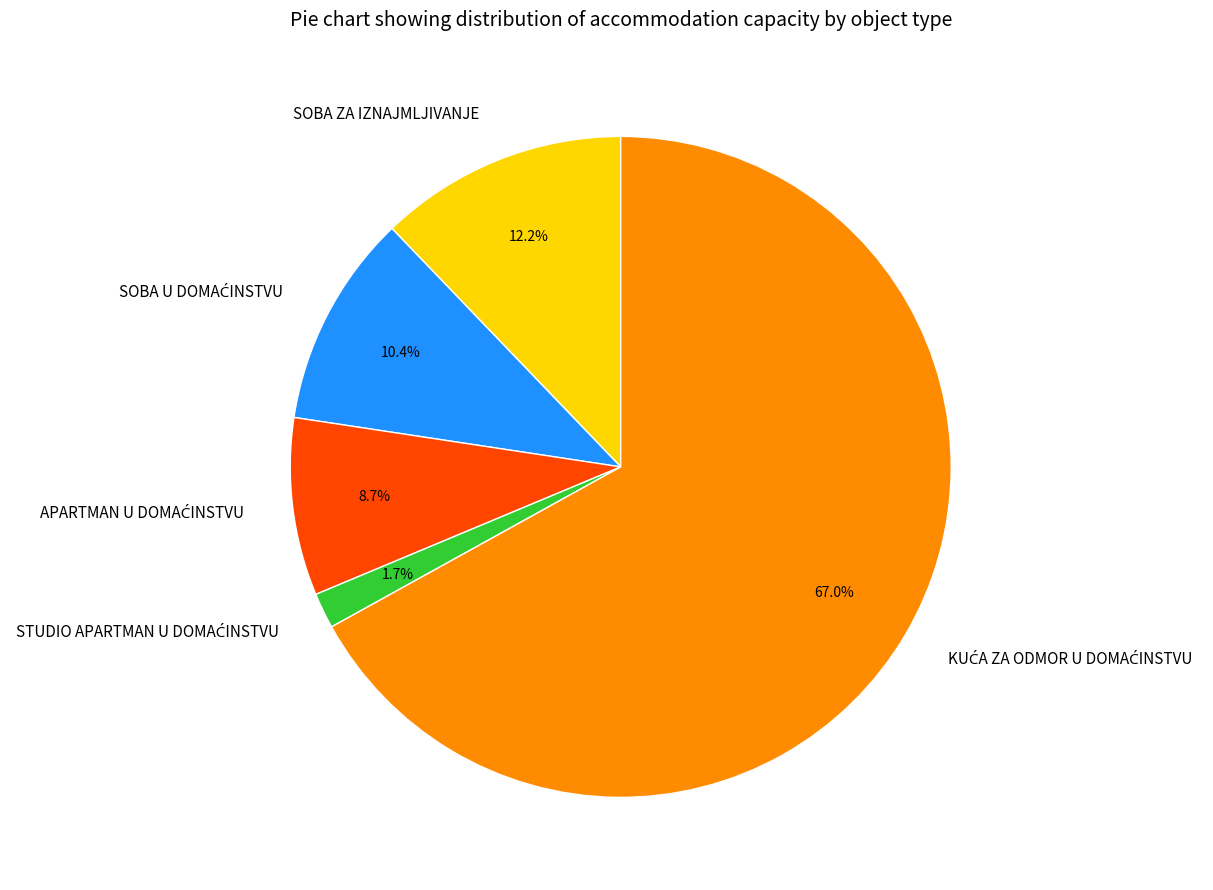

Is there any slice that represents more than half of the pie?

Yes